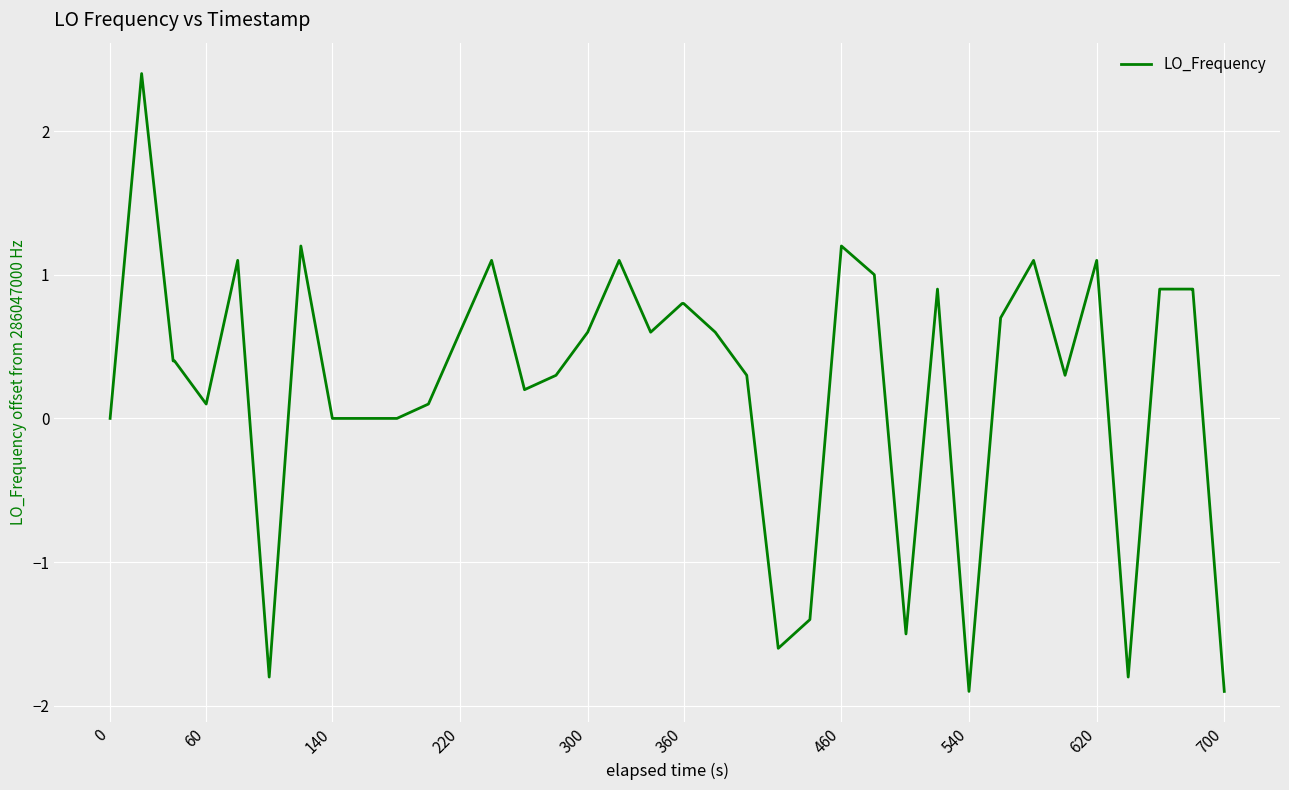

What is the maximum value shown in the chart?

2.4